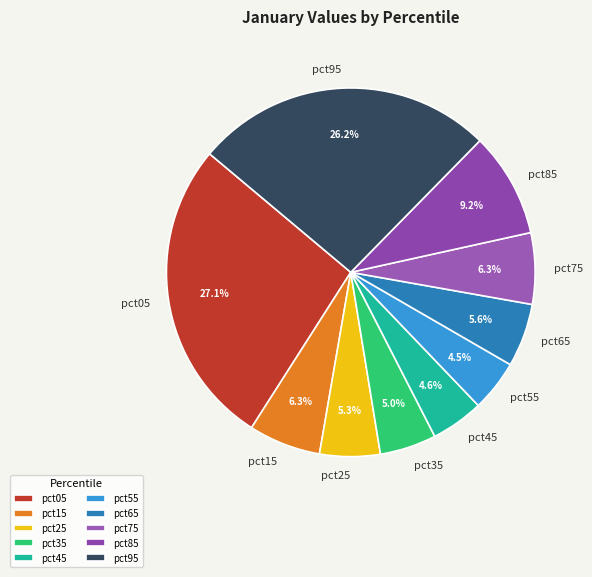

Is the sum of pct65 and pct05 greater than half?

No